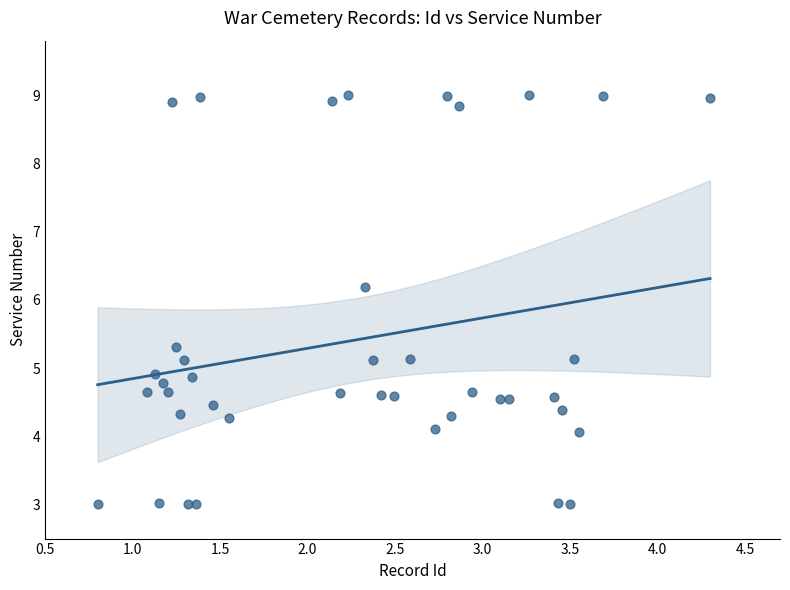

What is the range of Y values (max minus min)?

6.0